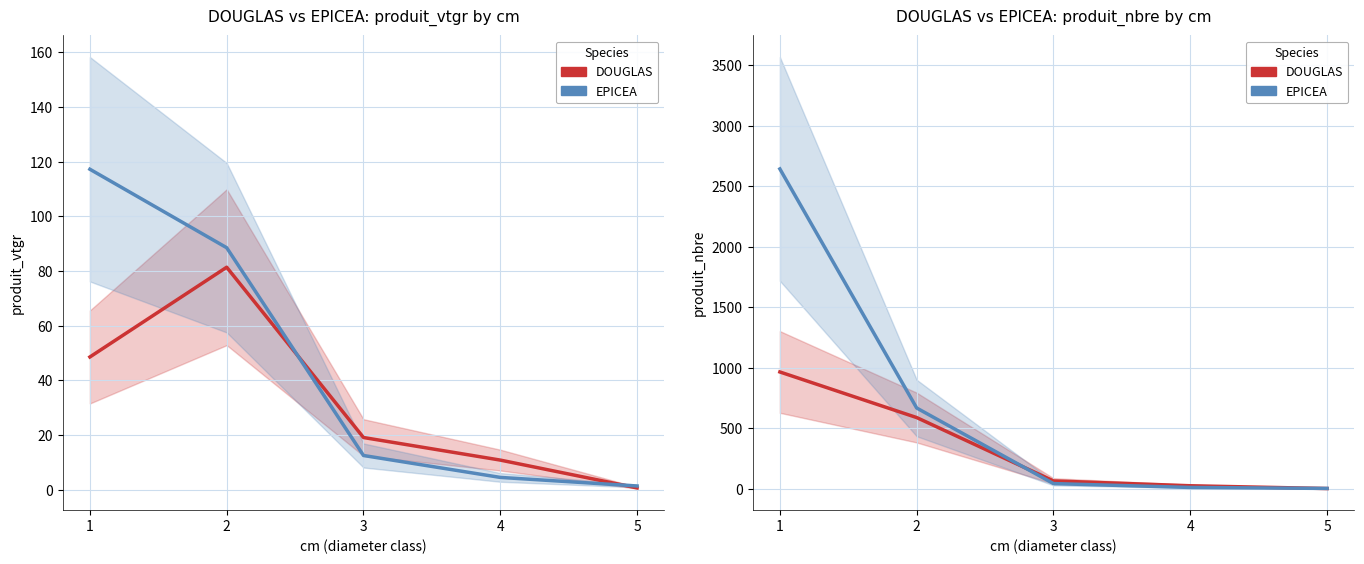

What is the difference between the maximum and minimum values in the EPICEA series?

2642